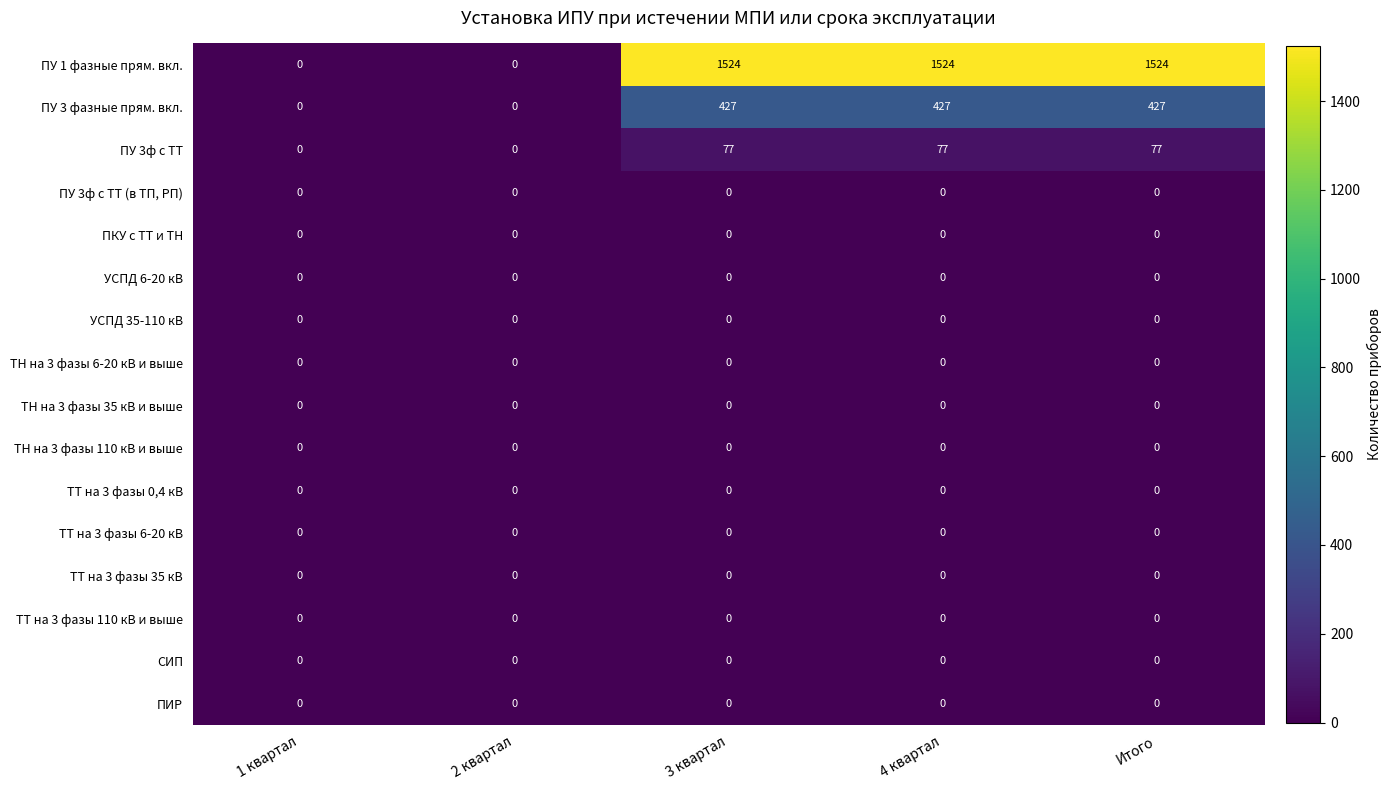

At how many categories does at least one series exceed 496?

3